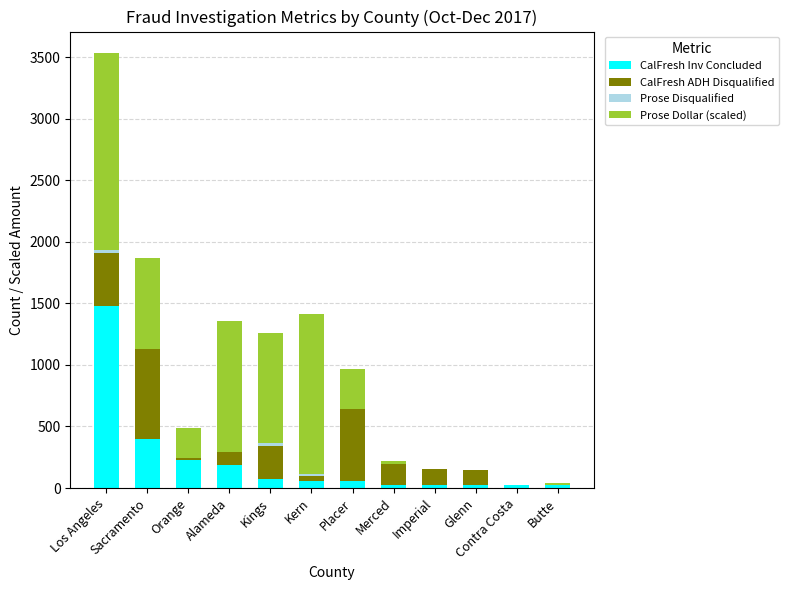

What is the total value across all series at Alameda?

1353.5